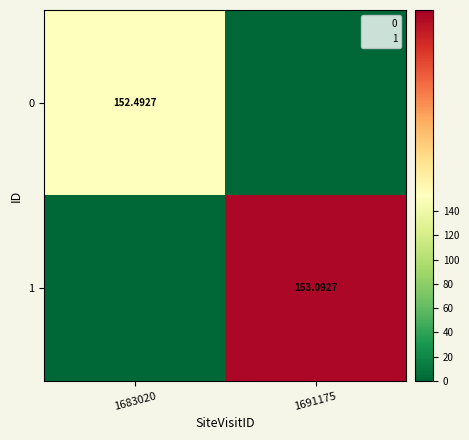

The value of 0 at 1691175 is 0.0. True or false?

True